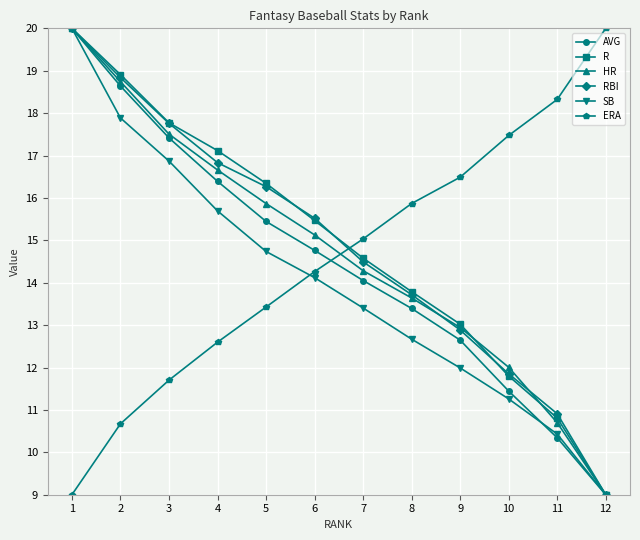

Rank the categories by ERA value from highest to lowest.

12, 11, 10, 9, 8, 7, 6, 5, 4, 3, 2, 1